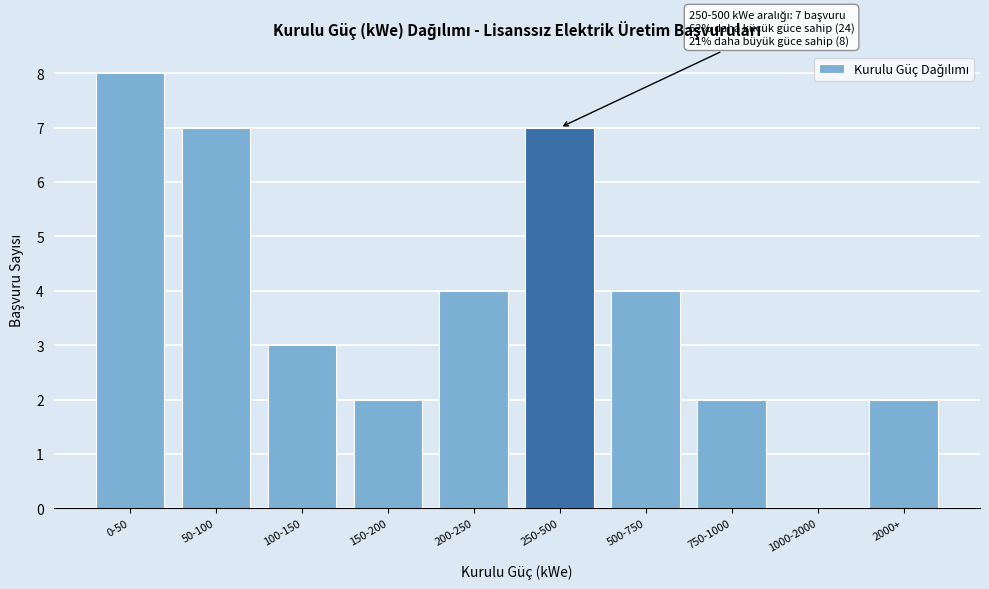

Reading left to right, what are all the values shown in this chart?

0-50=8	50-100=7	100-150=3	150-200=2	200-250=4	250-500=7	500-750=4	750-1000=2	1000-2000=0	2000+=2